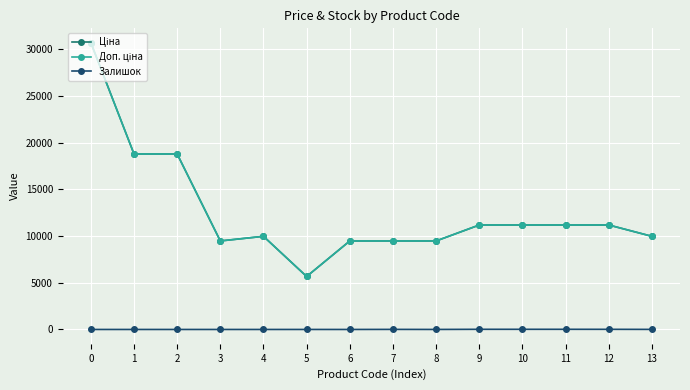

The Доп. ціна series shows 5559.3 at 3. True or false?

False